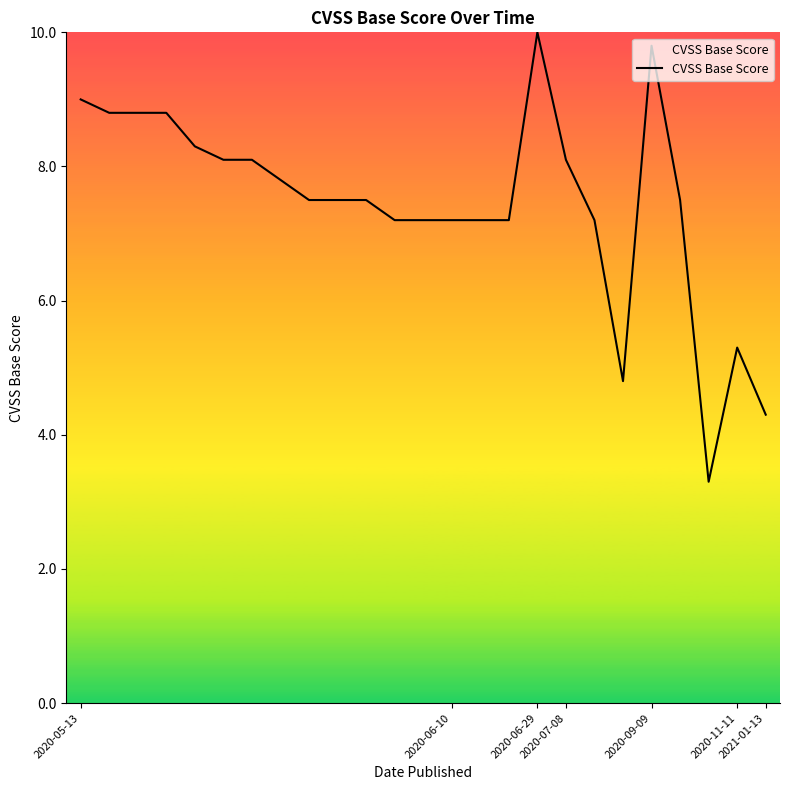

What is the difference between the maximum and minimum values?

6.7